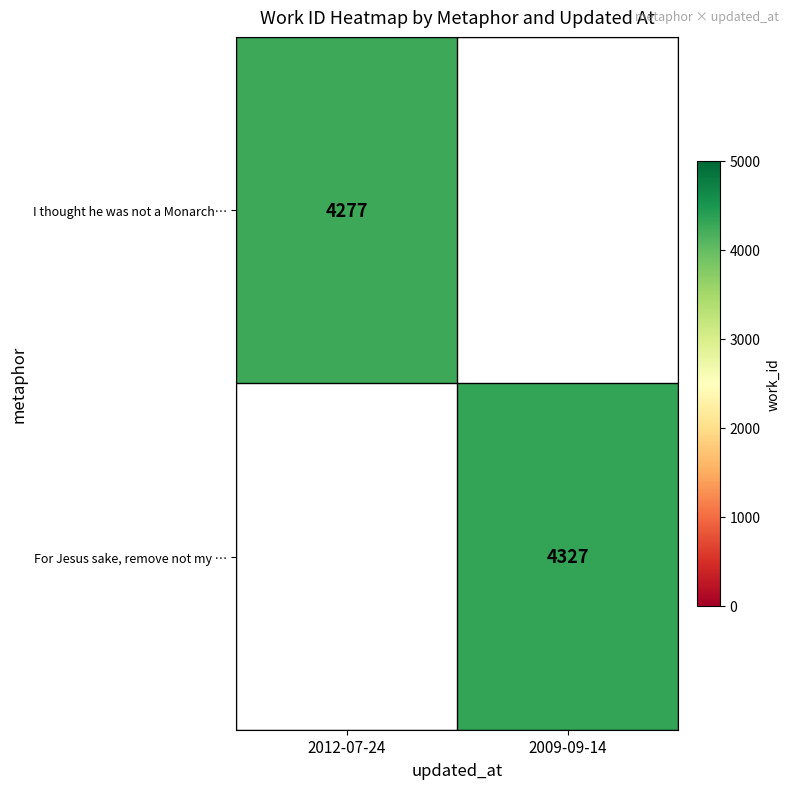

Is the value of I thought he was not a Monarch… at 2012-07-24 greater than the value of For Jesus sake, remove not my … at 2009-09-14?

No